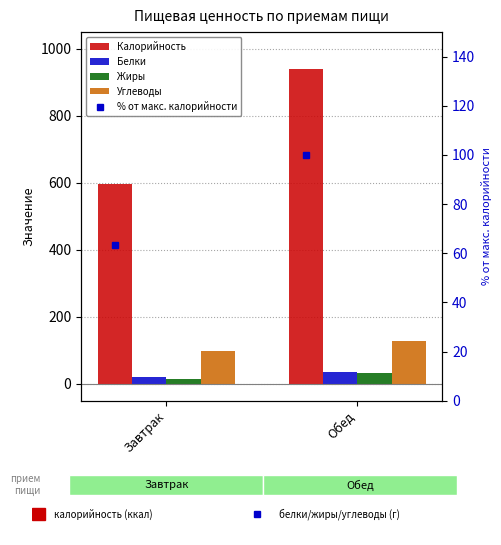

The Белки series shows 19.1 at Завтрак. True or false?

True